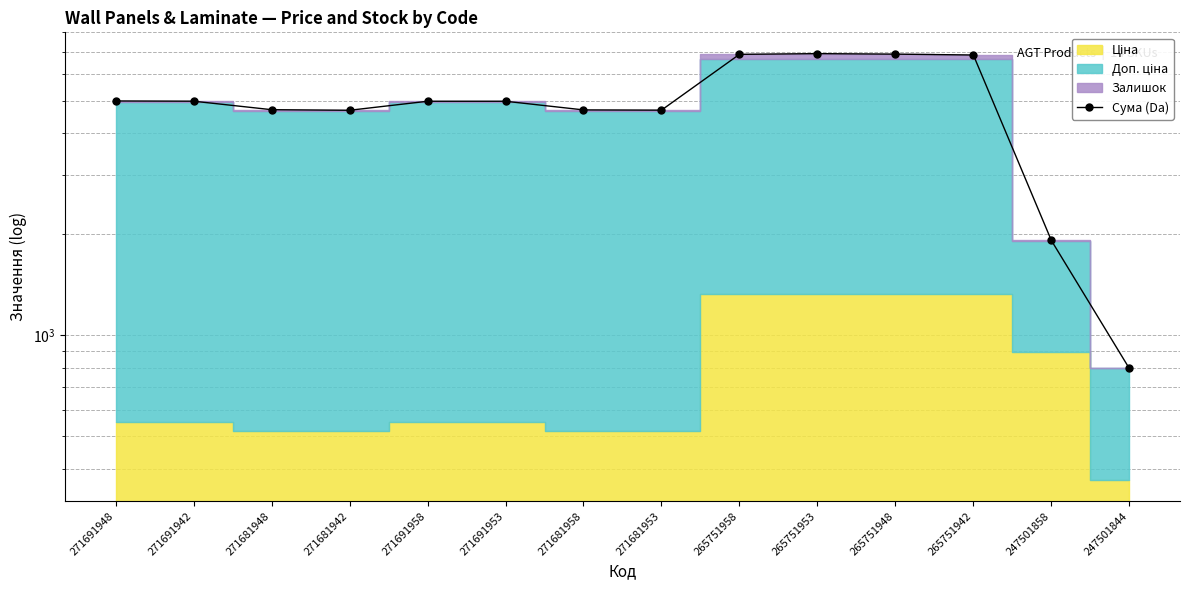

How many interior local peaks (higher than both neighbors) does the data have?

1